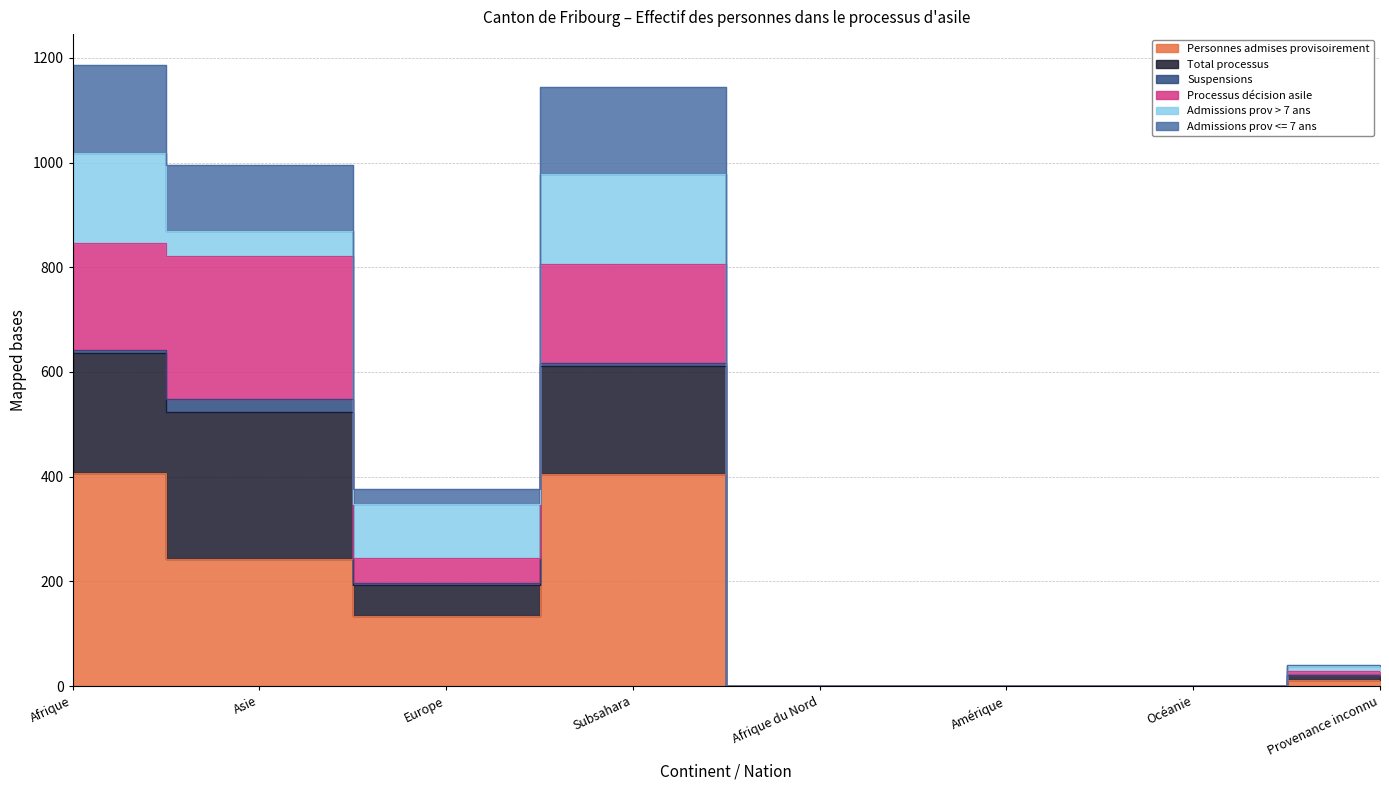

Is it true that Admissions prov <= 7 ans equals -347 at Amérique?

False